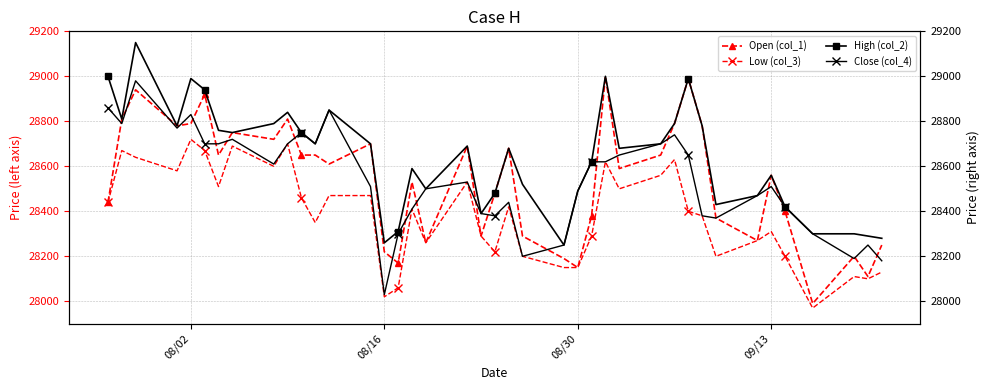

What value does the Low (col_3) series have at 08/02?

28720